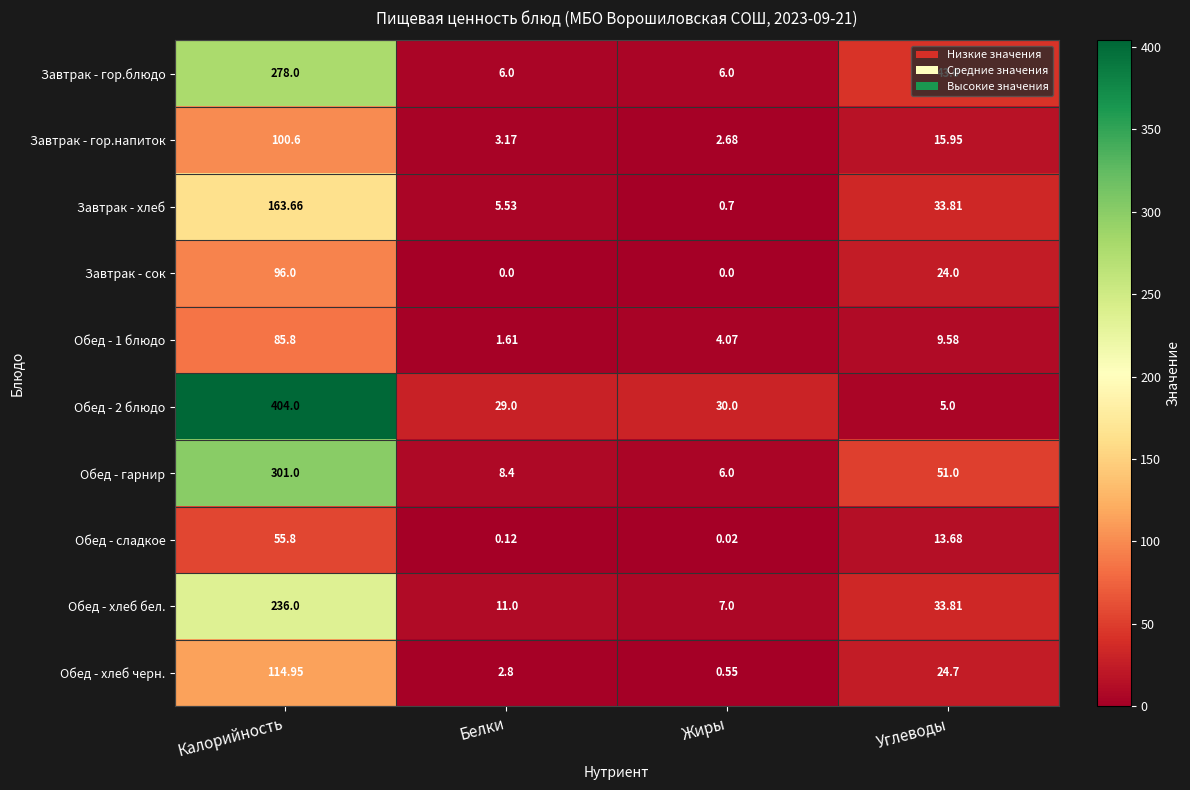

Which category has the highest value in the Обед - сладкое series?

Калорийность